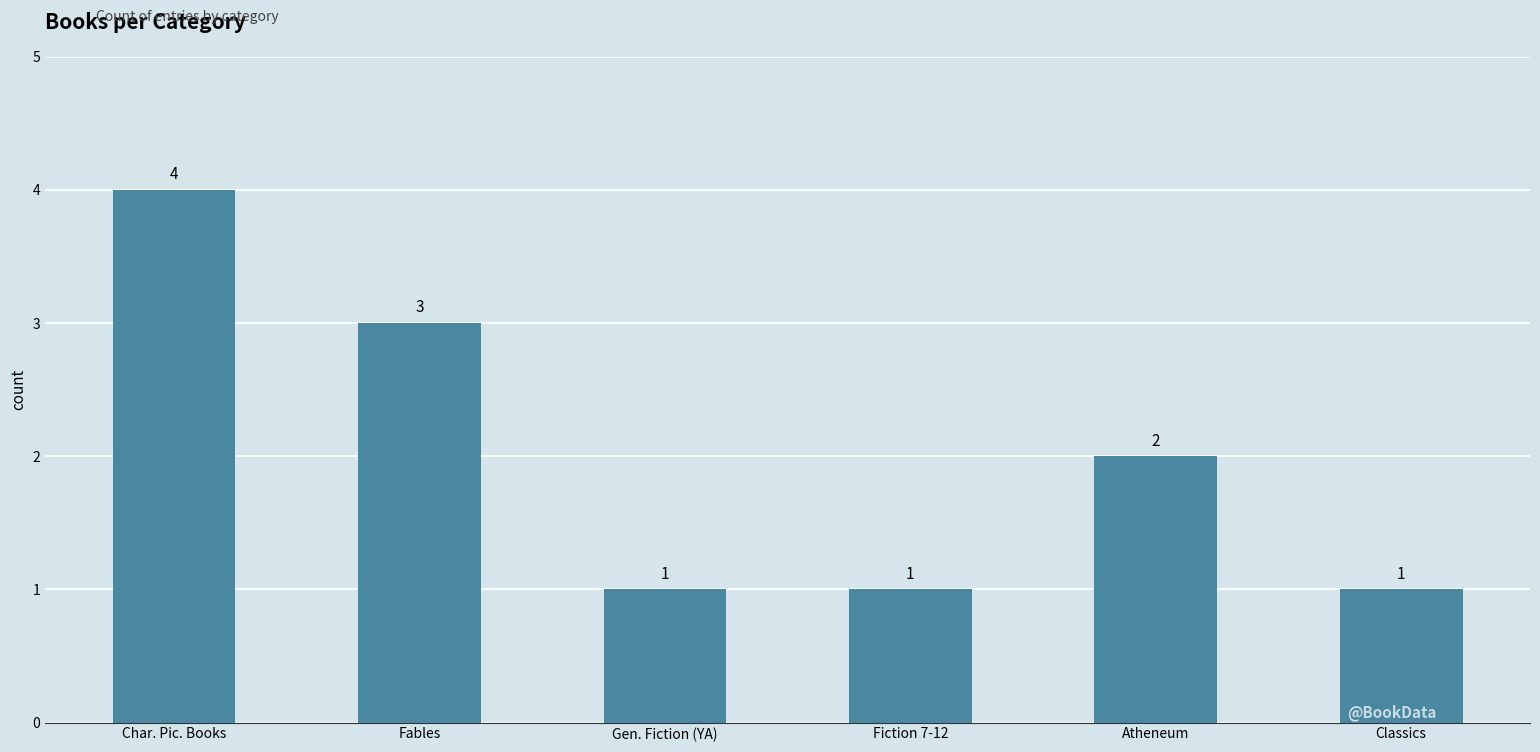

Read the value at Gen. Fiction (YA).

1